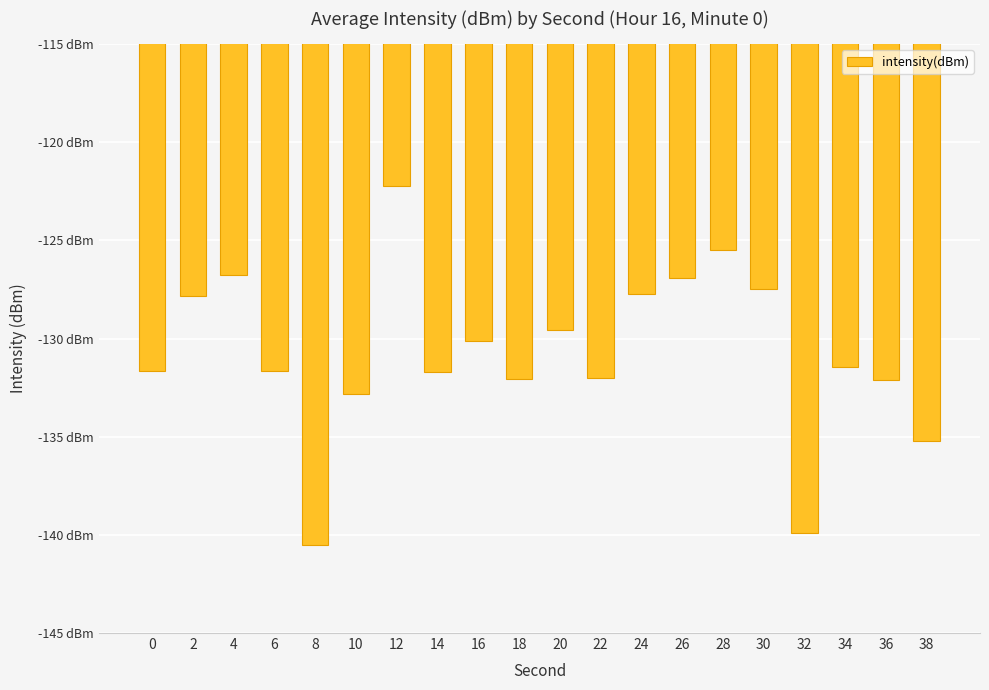

The chart shows a value of -67.8 at 8. True or false?

False